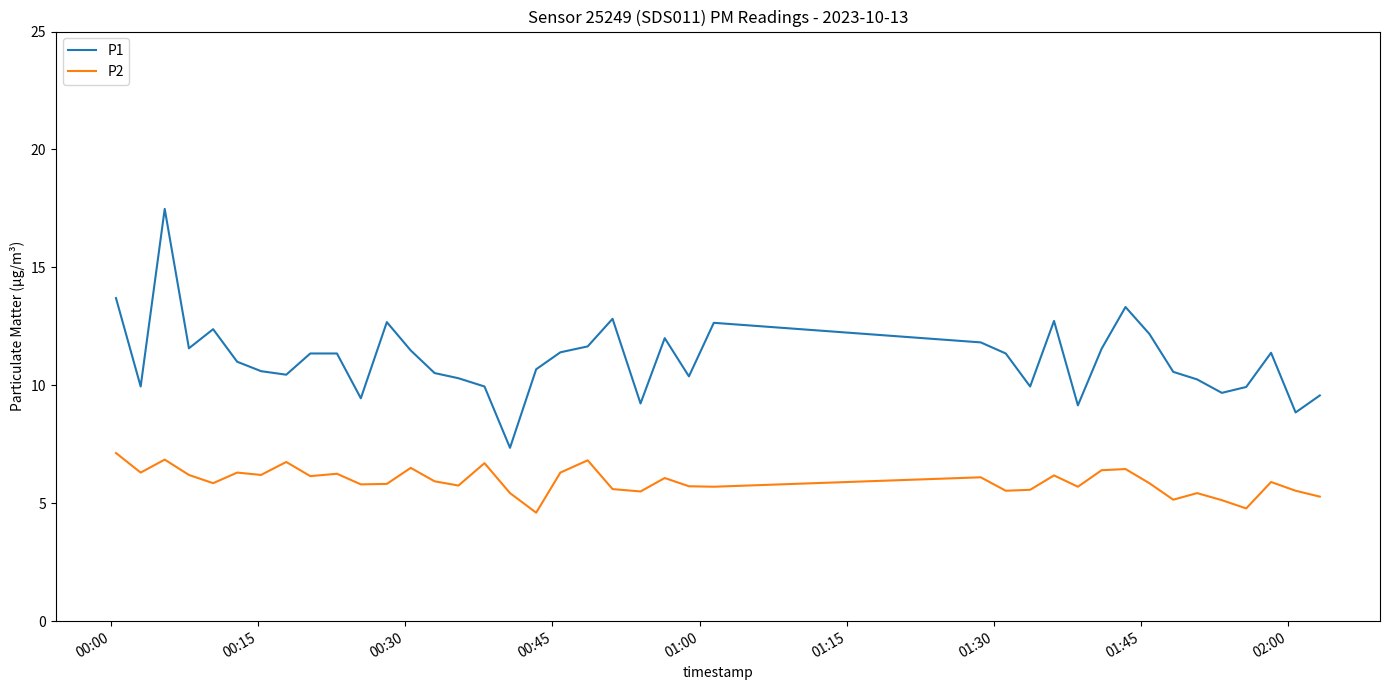

Which series has the largest range (max minus min)?

P1